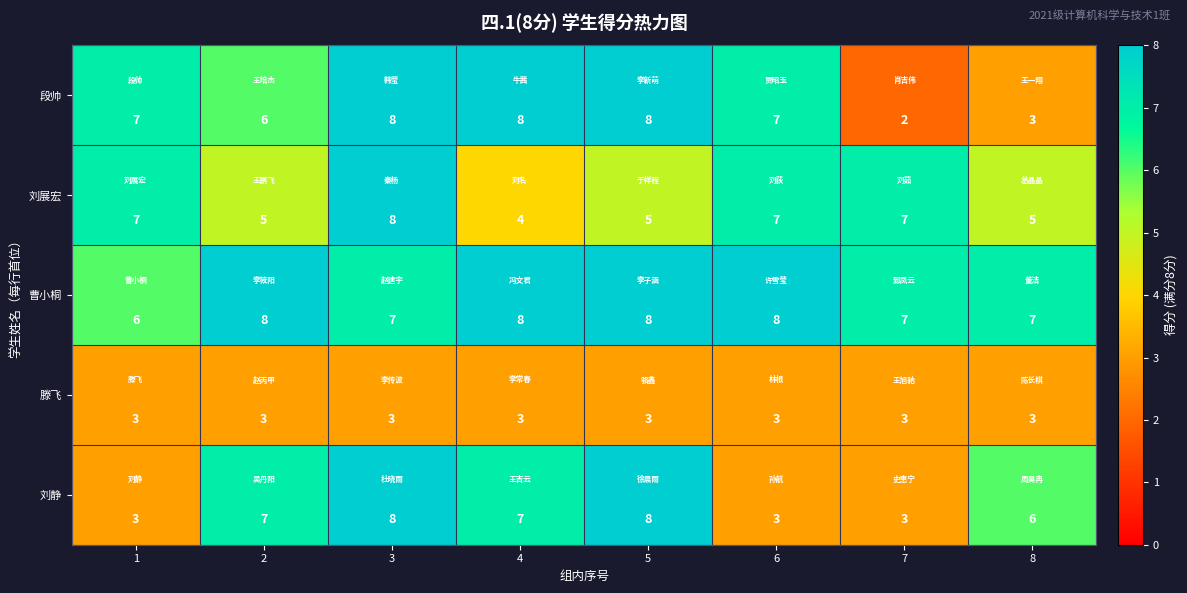

What is the sum of all 刘展宏 values?

48